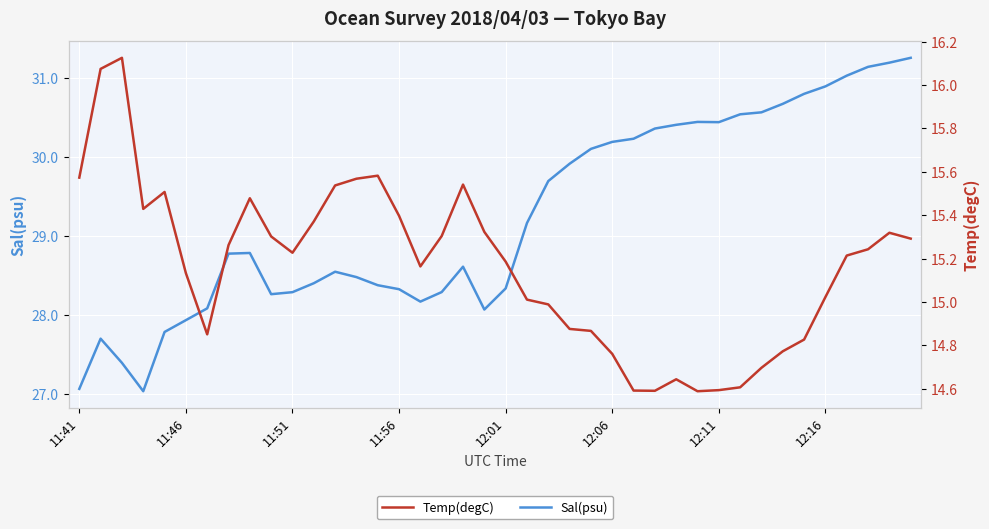

How many series are shown in this chart?

2